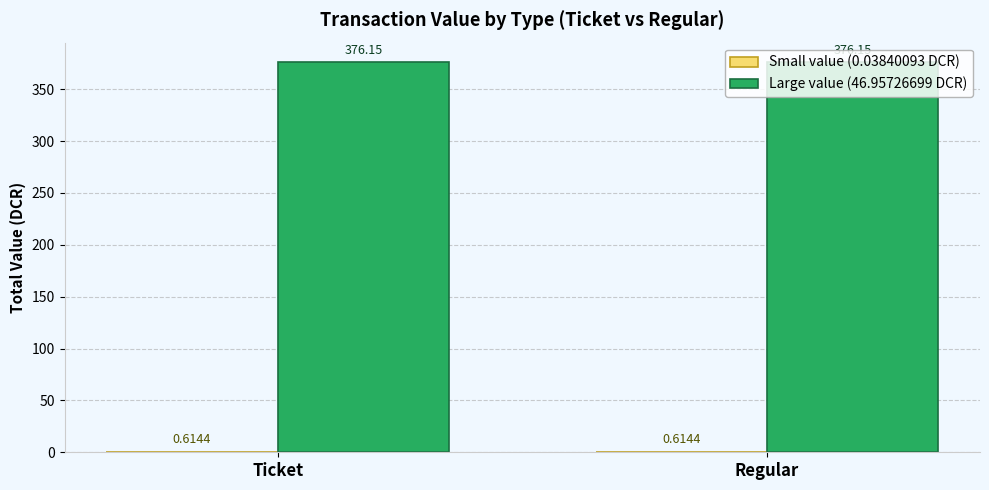

Are the bars horizontal?

No